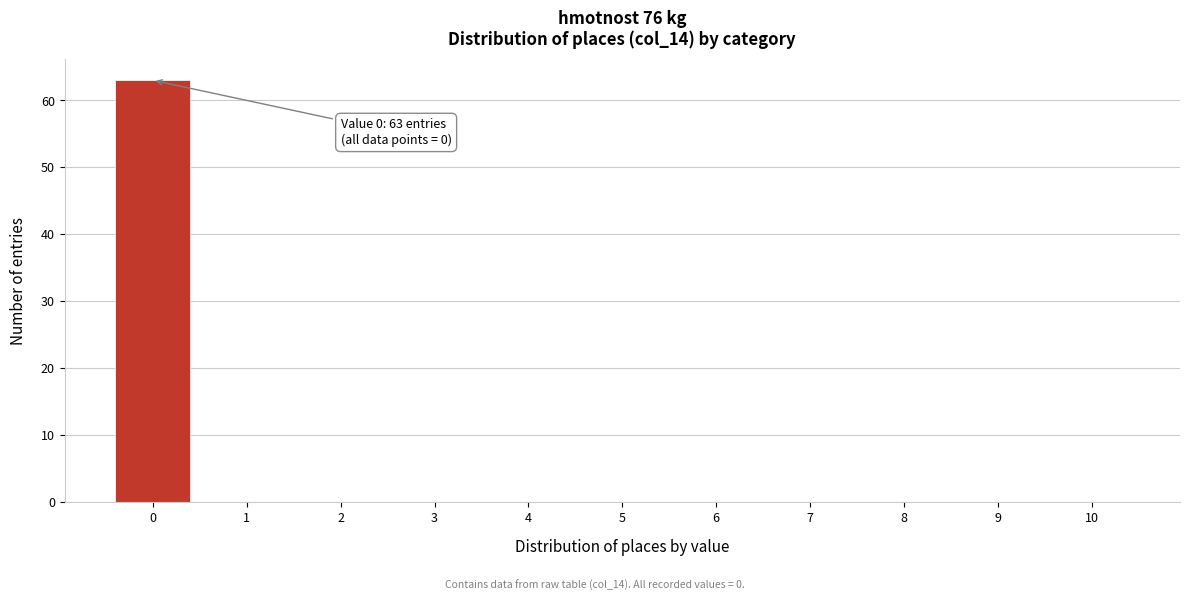

Reading right to left, what are all the values shown in this chart?

10=0	9=0	8=0	7=0	6=0	5=0	4=0	3=0	2=0	1=0	0=63